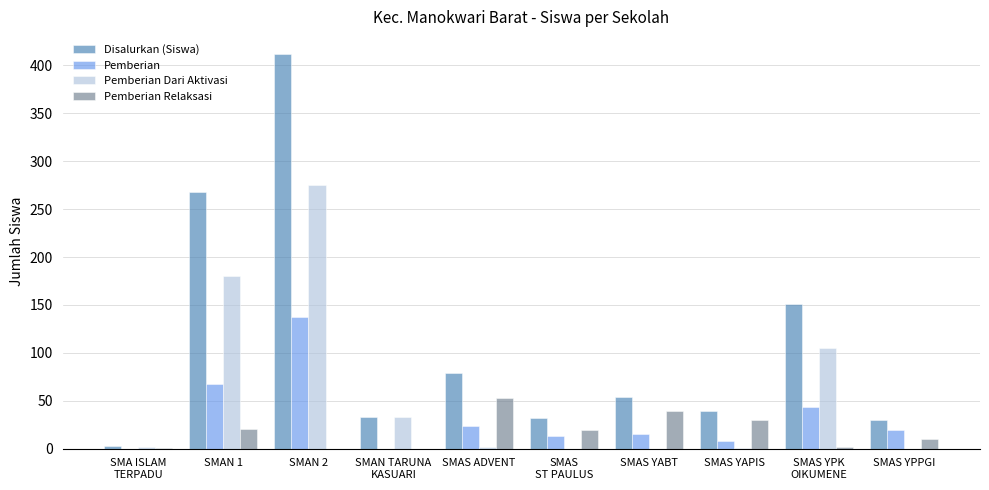

Which series has the largest total across all categories?

Disalurkan (Siswa)